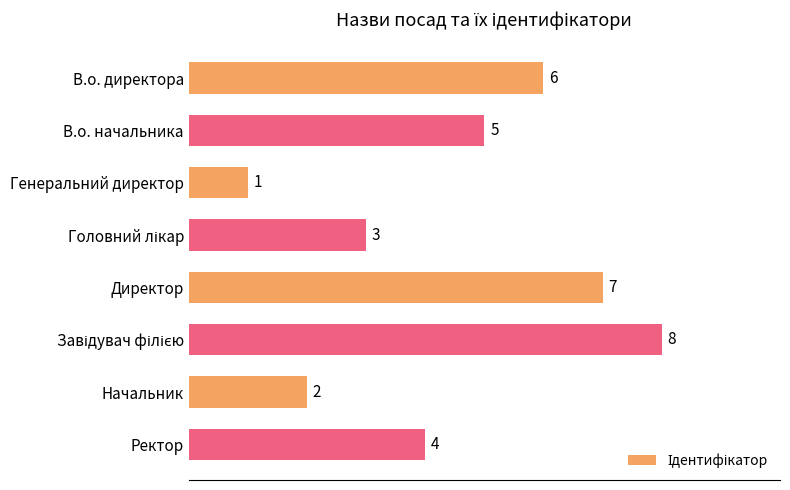

Count the number of categories in the chart.

8